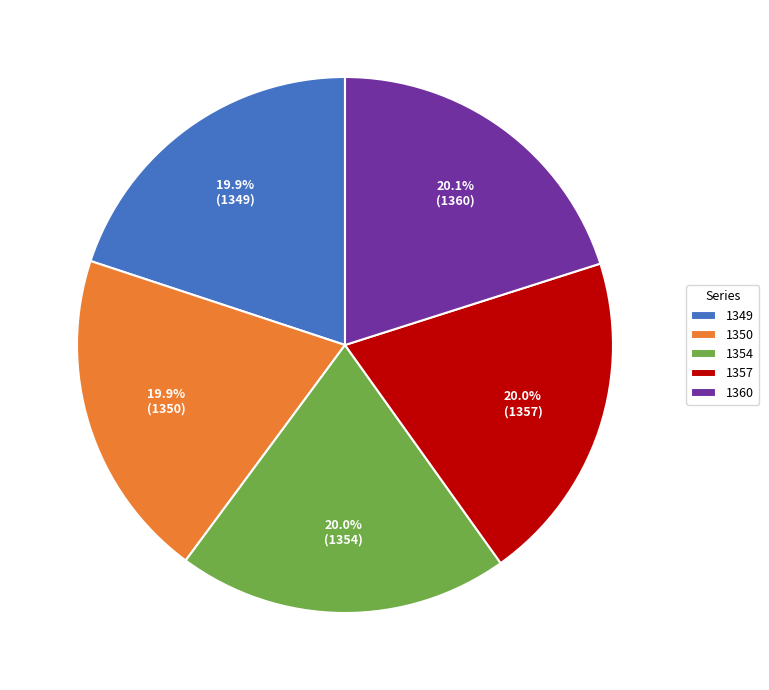

The 1350 slice represents 20% of the pie. True or false?

True